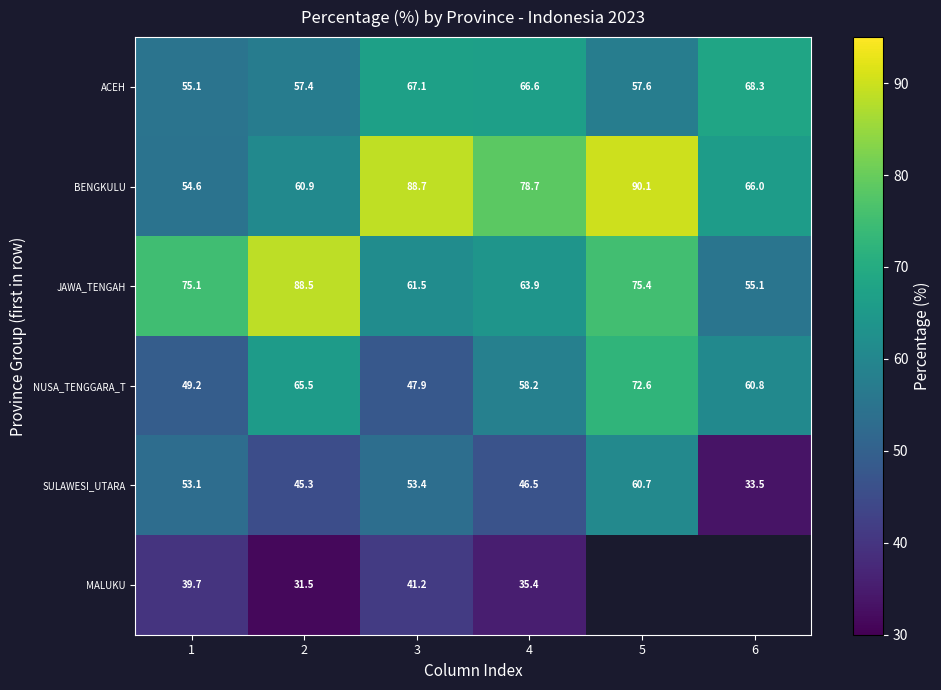

What is the difference between the maximum and minimum values in the NUSA_TENGGARA_T series?

24.7